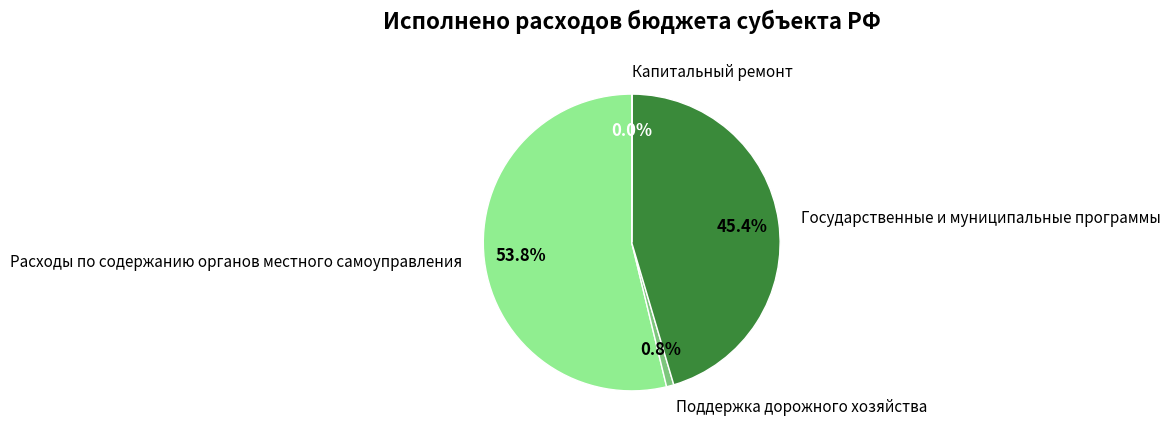

To the nearest percent, what portion does Расходы по содержанию органов местного самоуправления represent?

54%